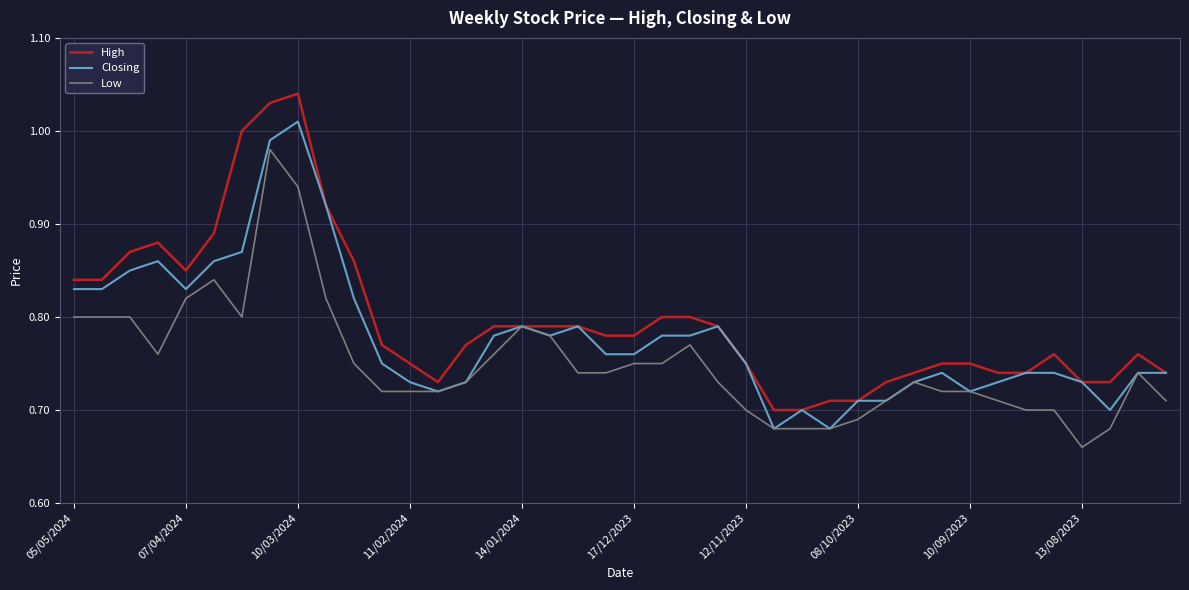

Which series has the widest spread of values?

High